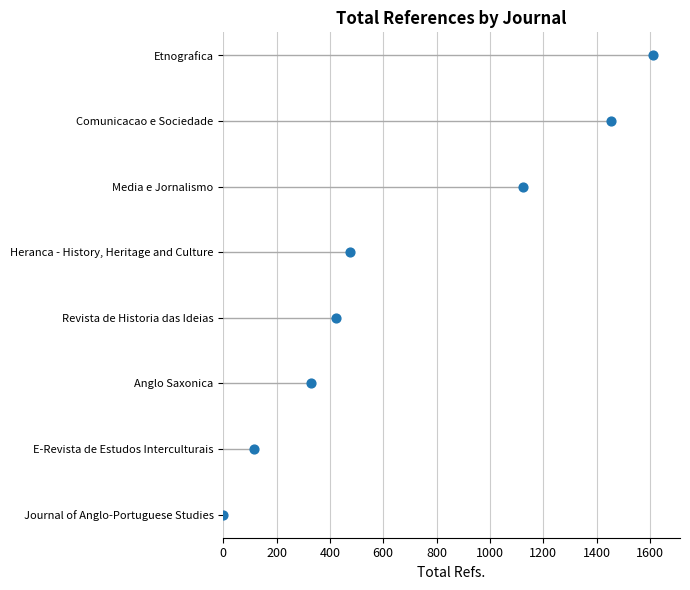

Between 400 and 800, which is larger?

800